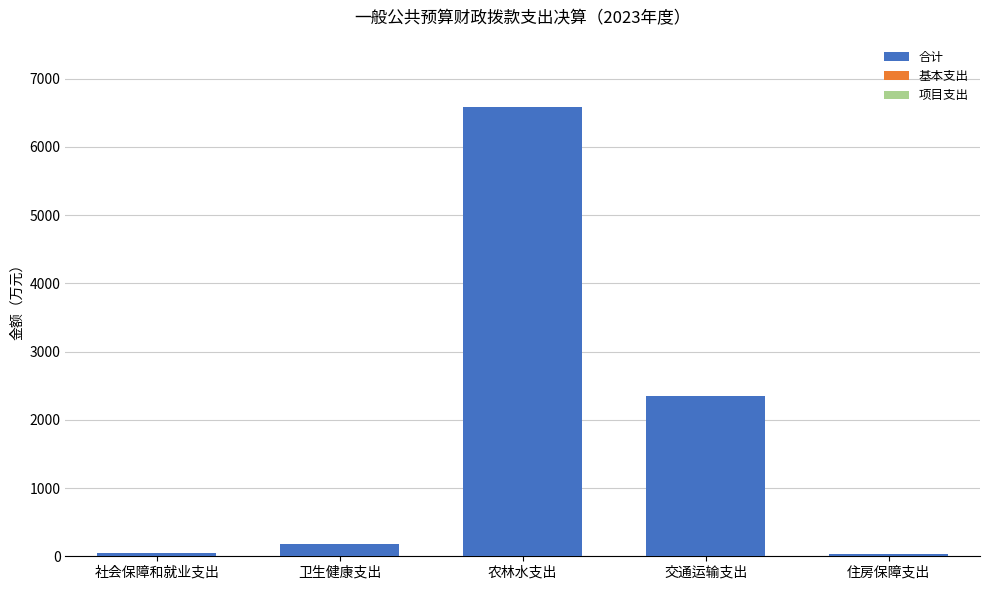

Which has a higher value, 农林水支出 or 交通运输支出?

农林水支出